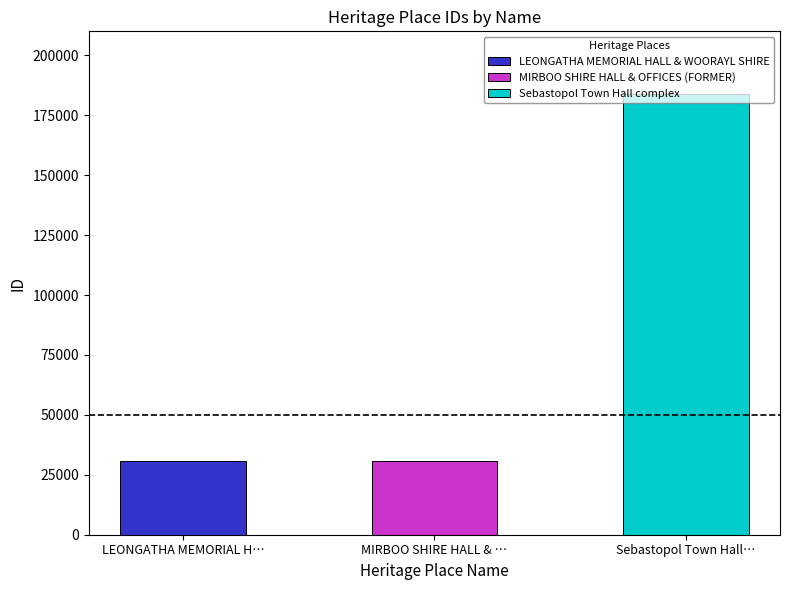

What is the ratio of the value at MIRBOO SHIRE HALL & OFFICES (FORMER) to the value at LEONGATHA MEMORIAL HALL & WOORAYL SHIRE?

1.0